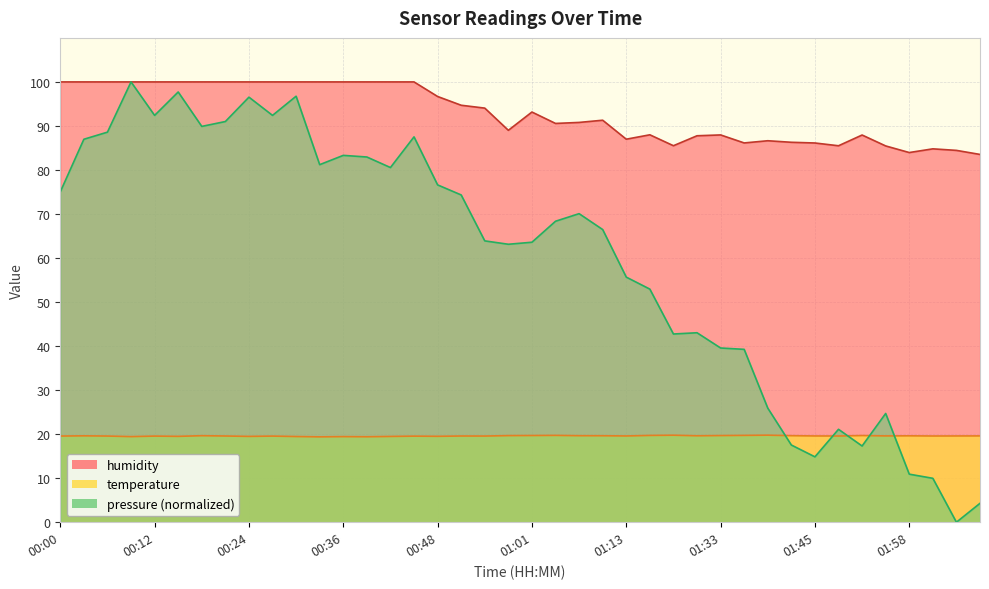

Which series has the widest spread of values?

pressure (normalized)